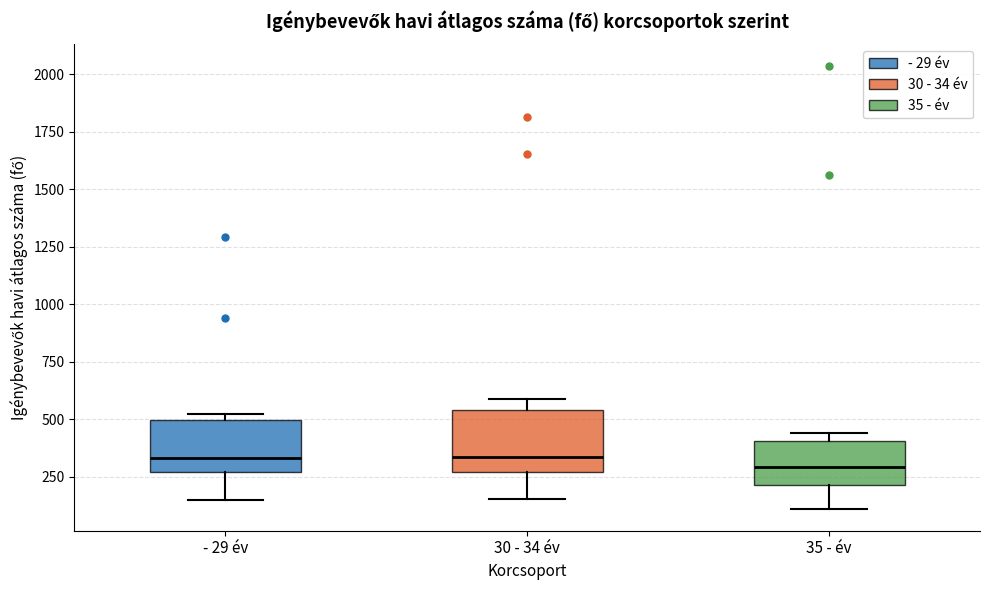

Reading left to right, read every box against the y-axis: the position of its median line, the range the box covers, and the ends of its whiskers. The values are not printed on the chart, so give them approximately, as read against the axis.

- 29 év: median 350, box 250 to 500, whiskers 150 to 500 (just above the box's upper edge)
30 - 34 év: median 350, box 250 to 550, whiskers 150 to 600
35 - év: median 300, box 200 to 400, whiskers 100 to 450